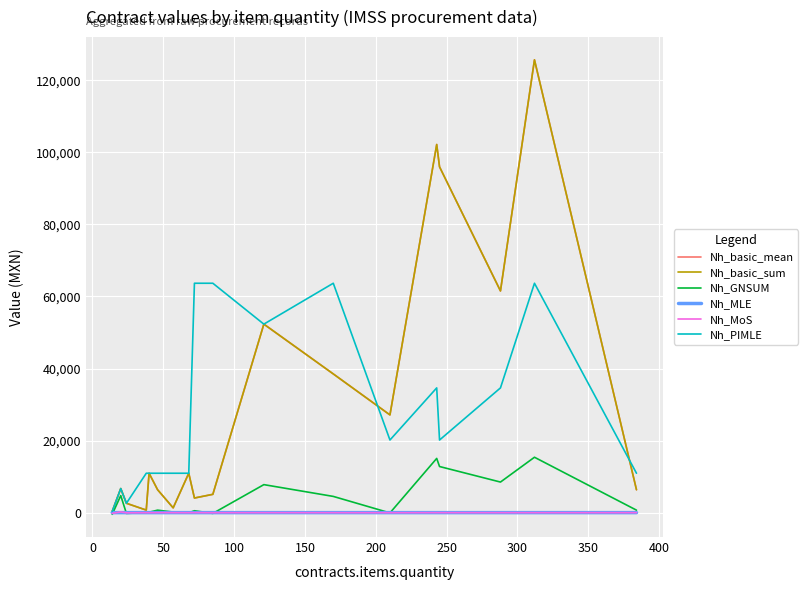

Does the chart have visible grid lines?

Yes